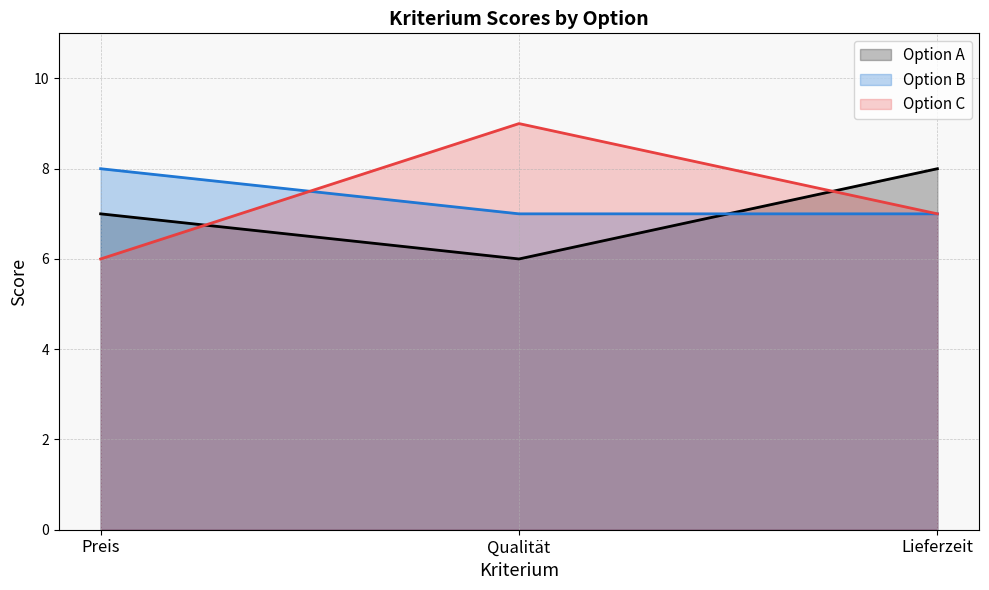

Which has a higher value, Preis or Lieferzeit?

Lieferzeit